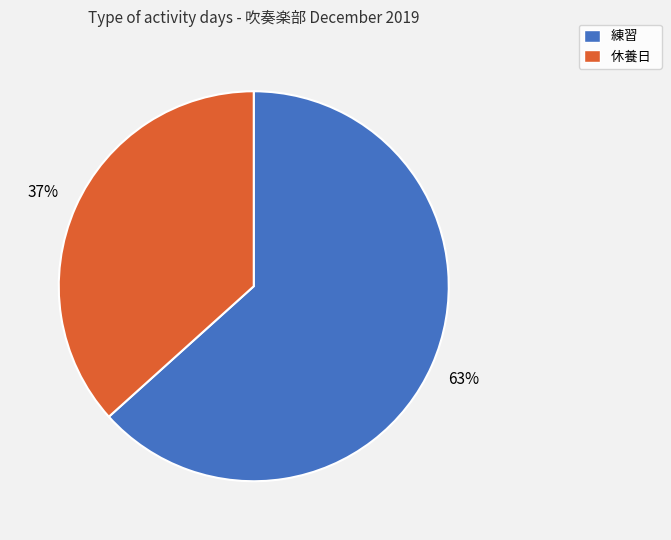

To the nearest percent, what is the average slice percentage?

50%